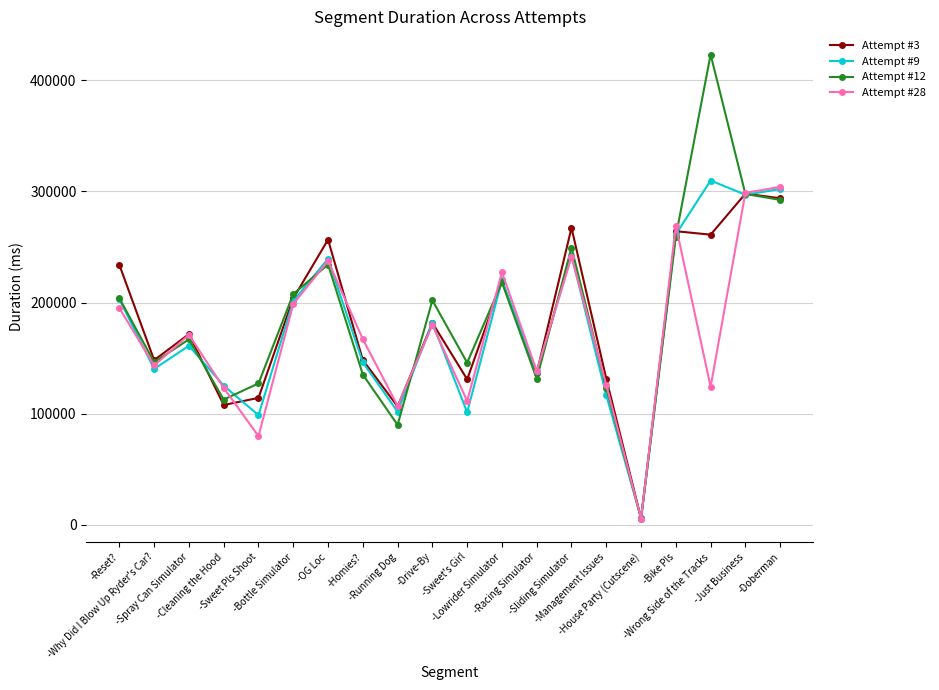

How many lines are shown in the chart?

4